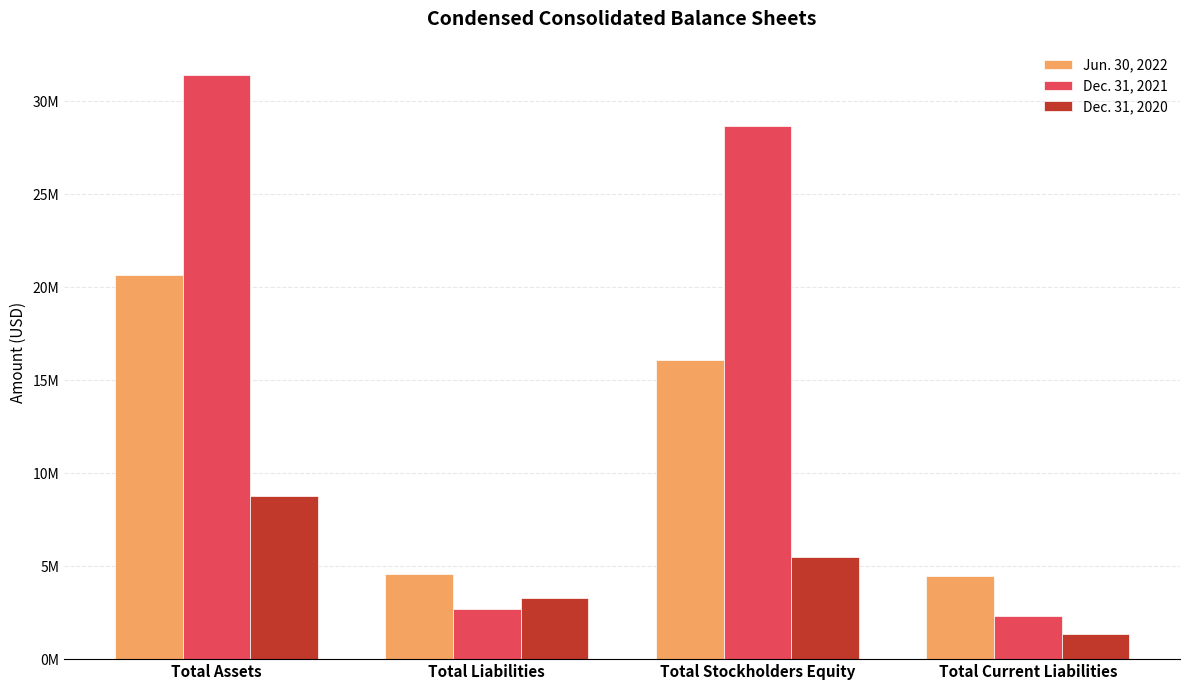

What is the greatest value displayed?

31404001